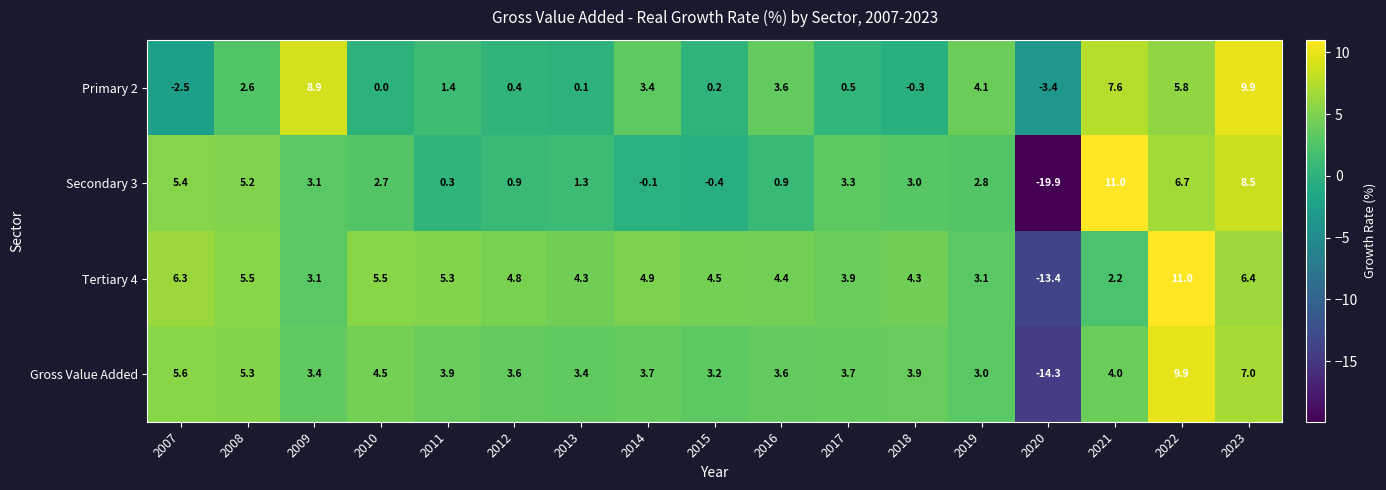

The value of Tertiary 4 at 2020 is -19.4. True or false?

False